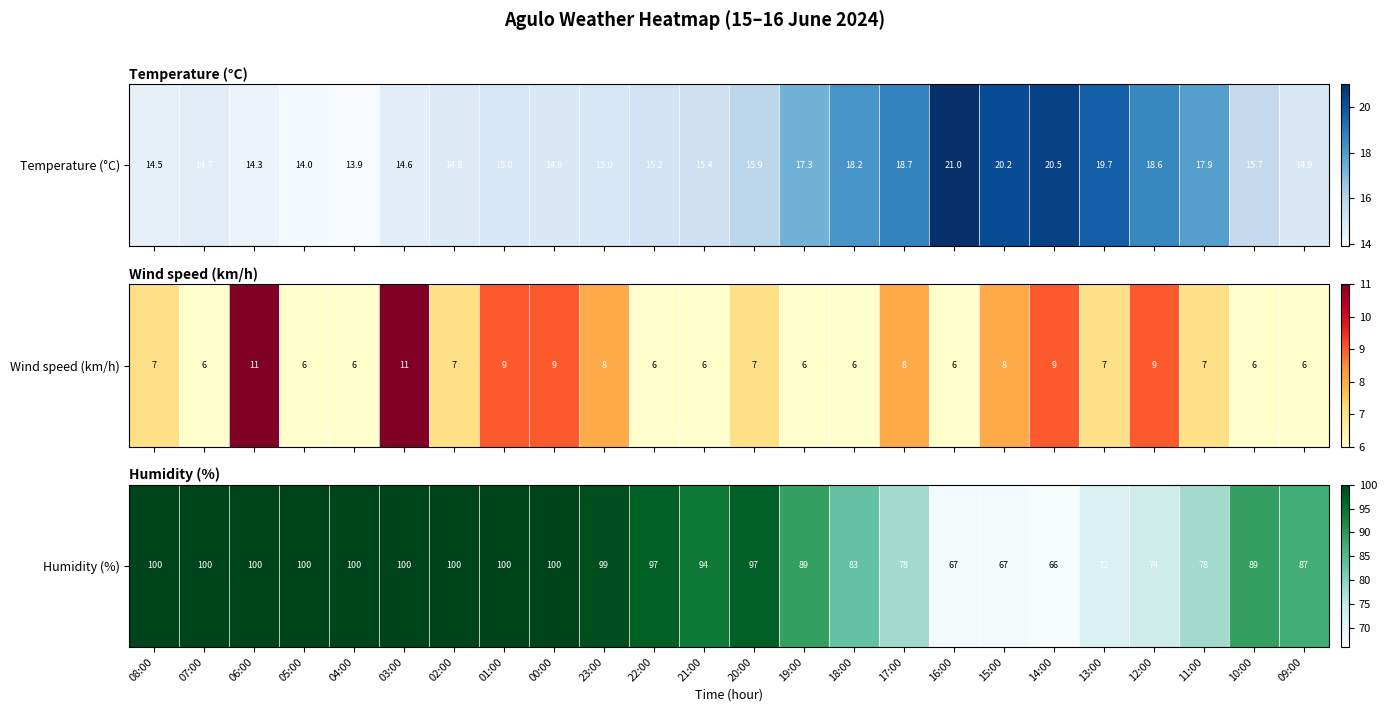

What is the average value?

89